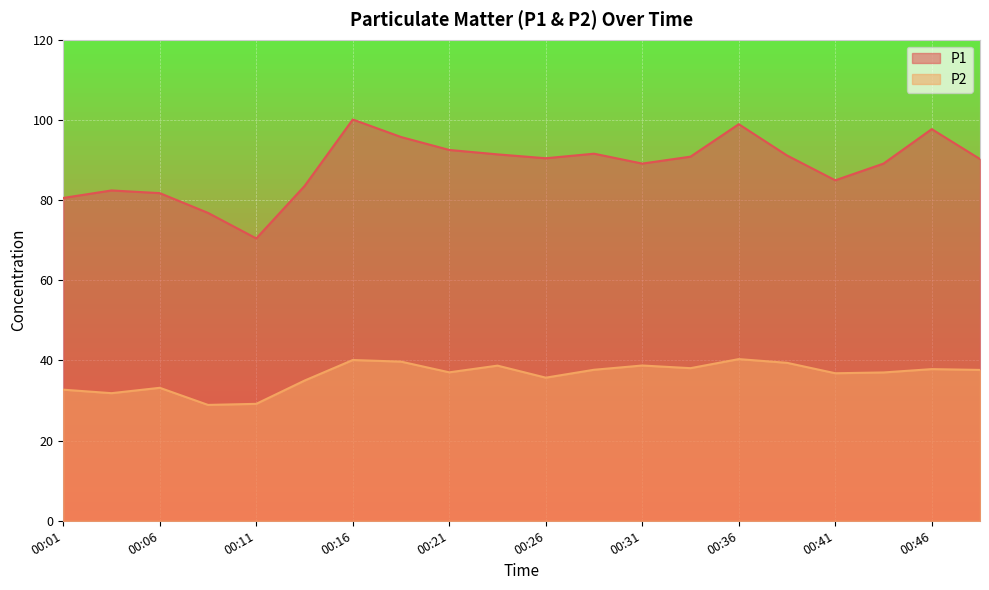

Which category has the lowest value in the P2 series?

00:09